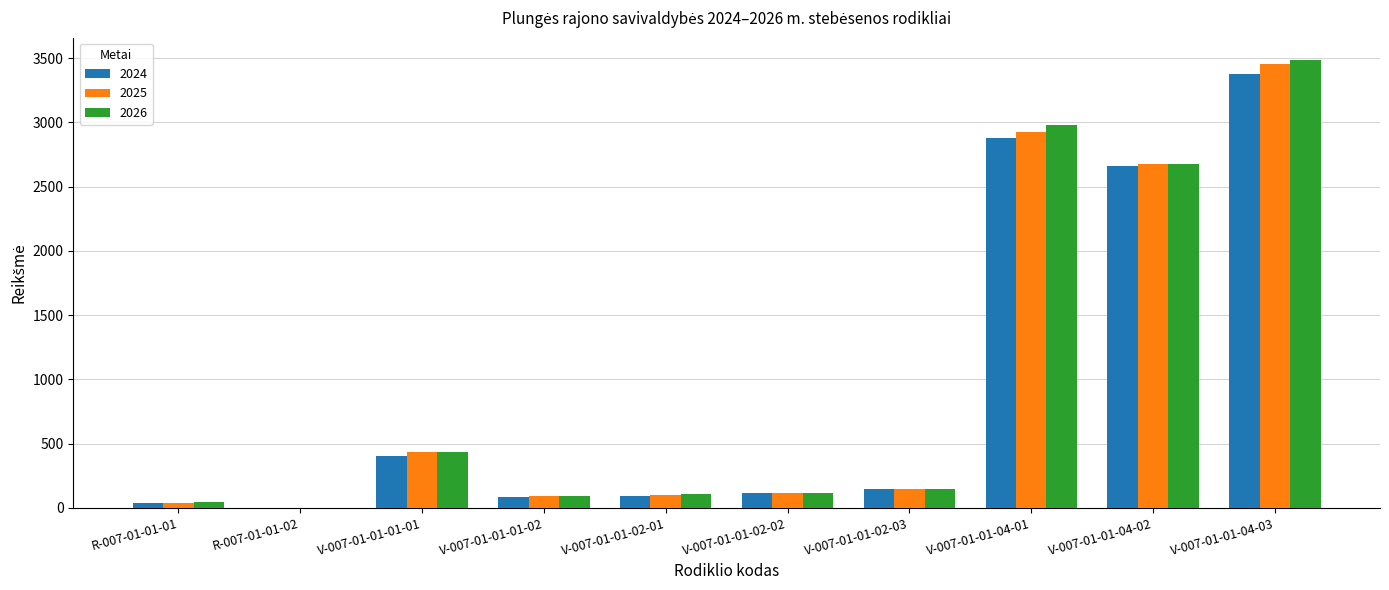

True or false: 2026 has a value of 2976.0 at V-007-01-01-04-01.

True